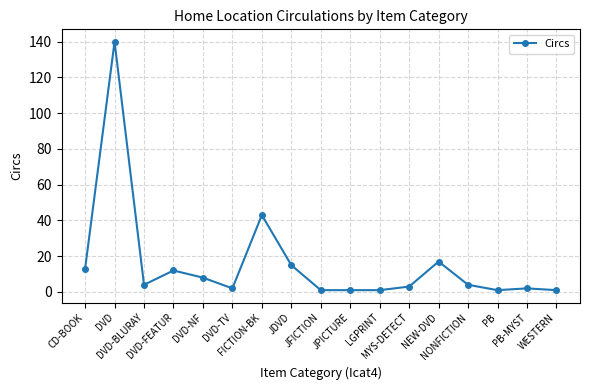

What is the approximate value at JPICTURE?

1